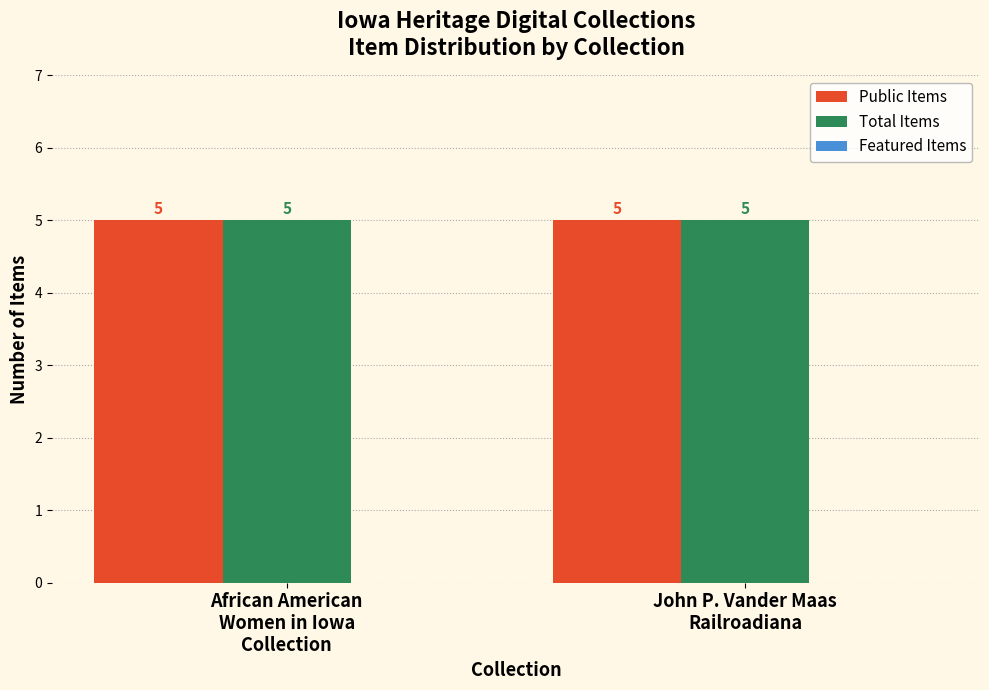

How many distinct data groups are displayed?

3